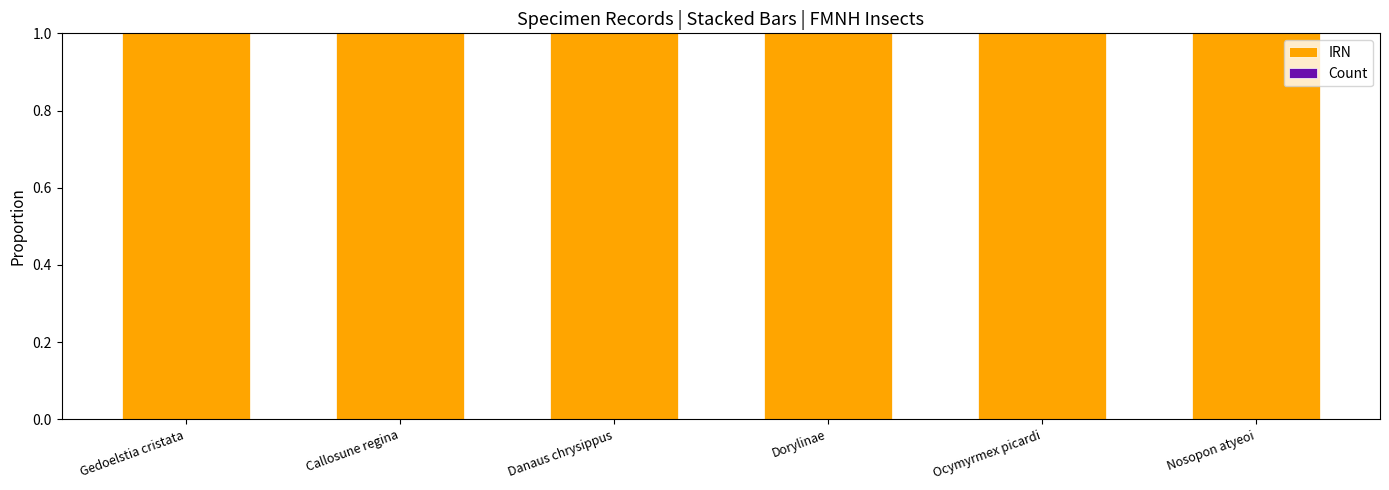

Does the chart contain stacked bars?

Yes